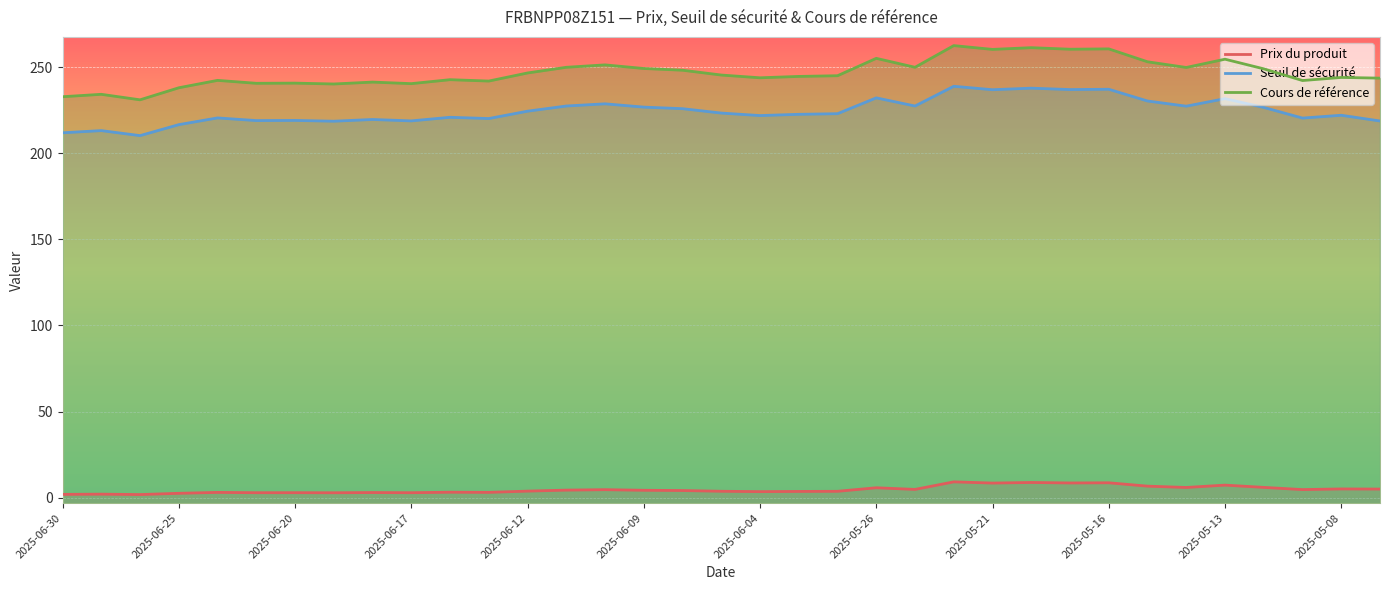

Between 2025-06-30 and 2025-05-19, which series saw the biggest shift?

Cours de référence